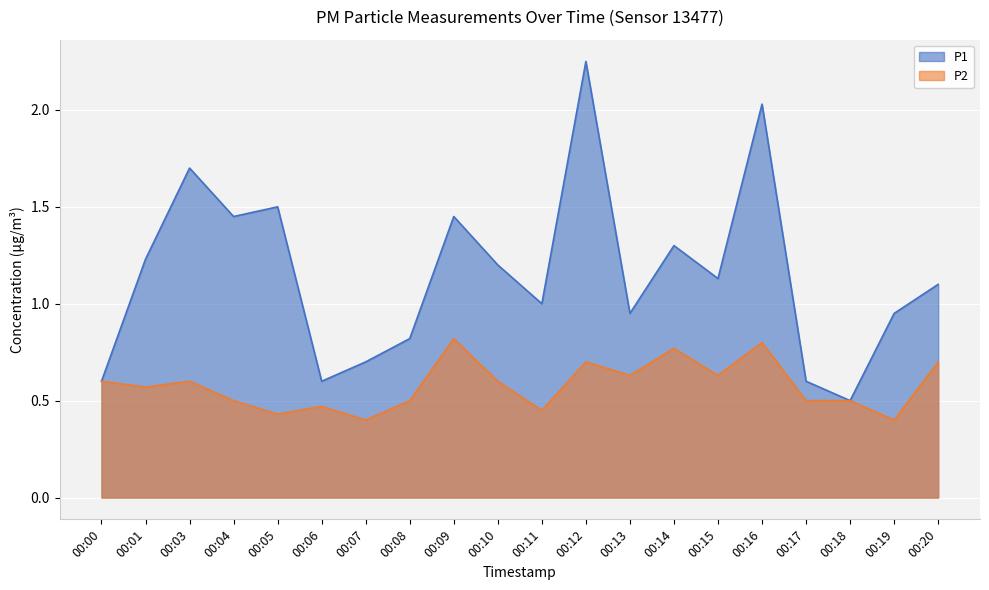

What is the difference between the P1 values at 00:03 and 00:16?

0.3